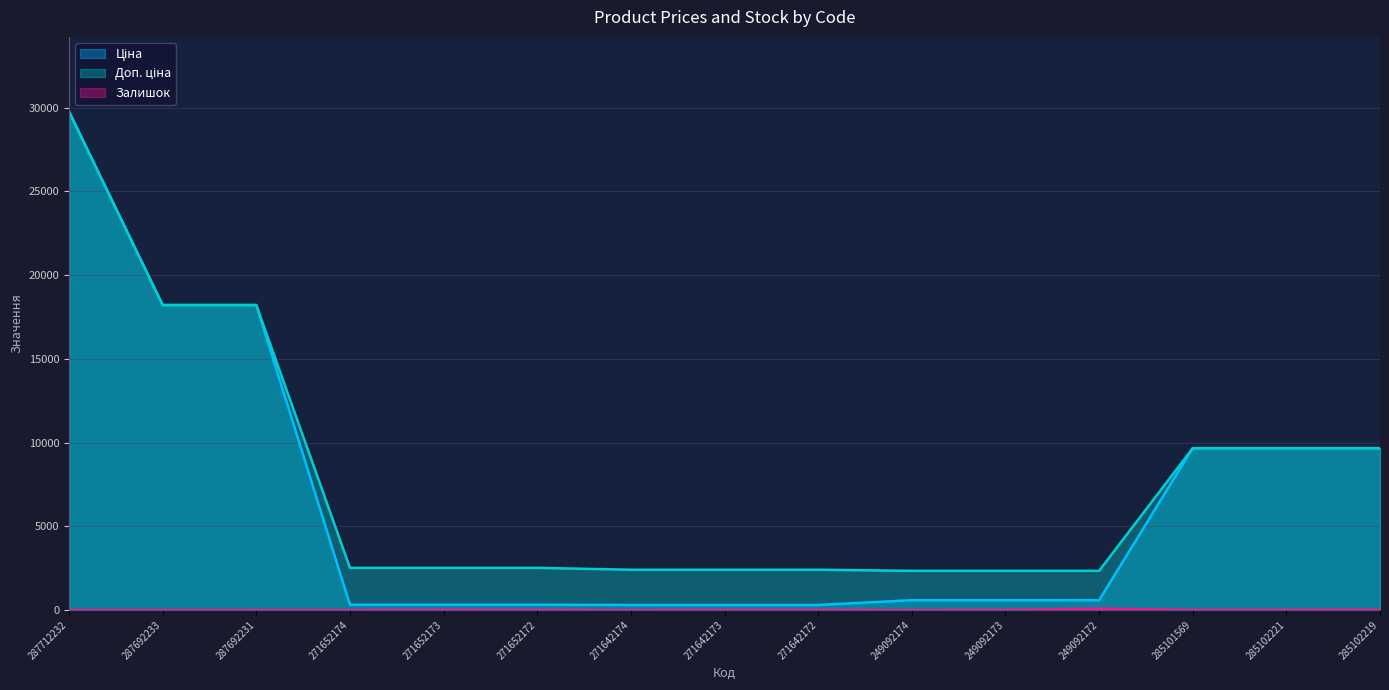

The Ціна series shows 300.6 at 271642174. True or false?

True